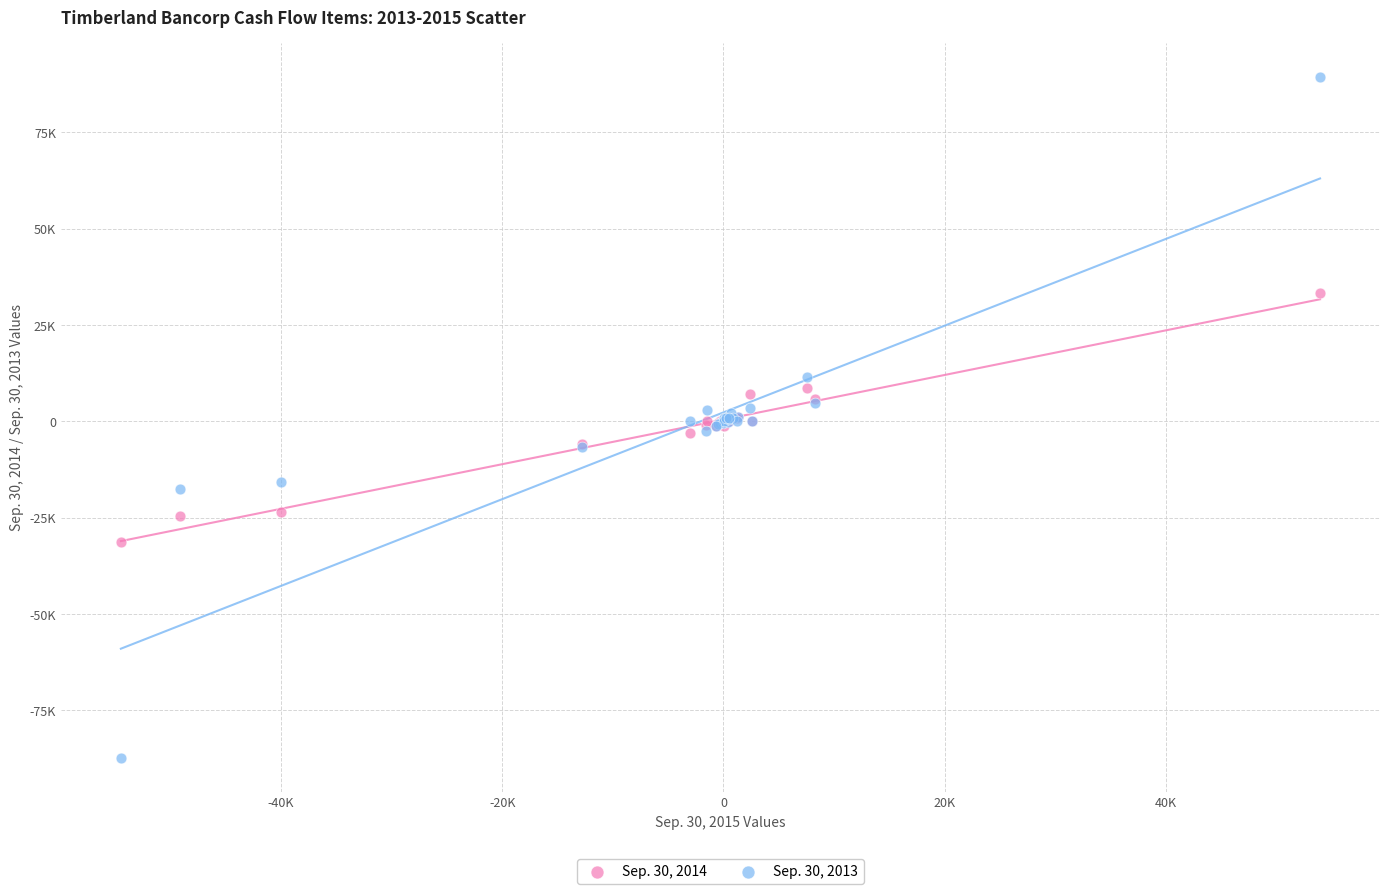

What are all the series names shown in the legend?

Sep. 30, 2014, Sep. 30, 2013